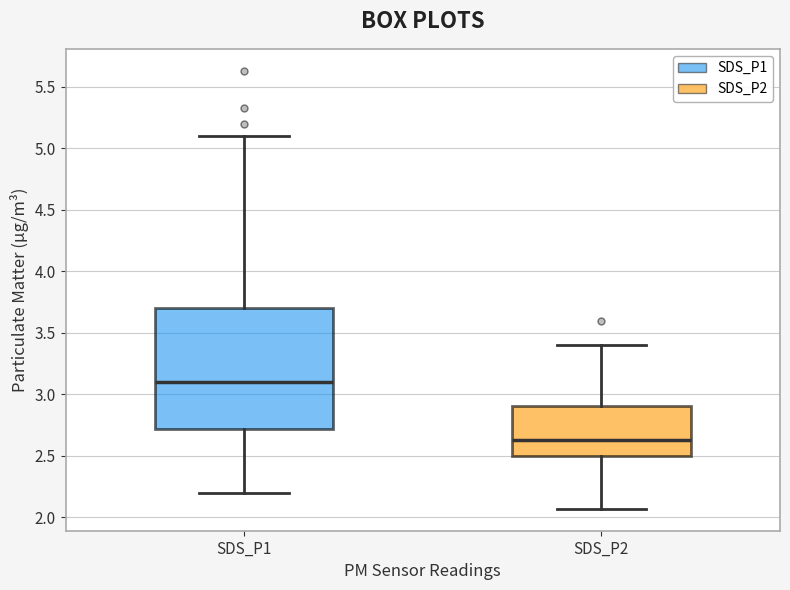

Where does the upper whisker of the box for SDS_P1 end on the y-axis? The values are not printed on the chart, so give them approximately, as read against the axis.

5.10